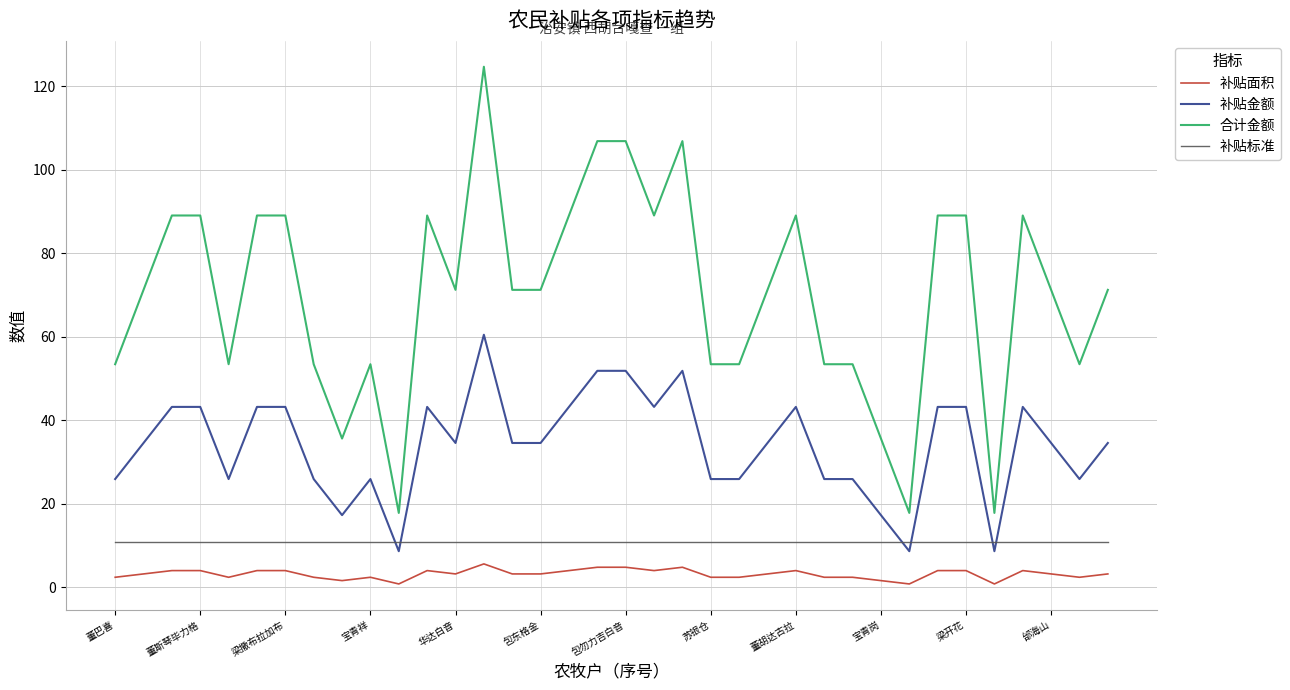

At how many categories does at least one series exceed 92?

4